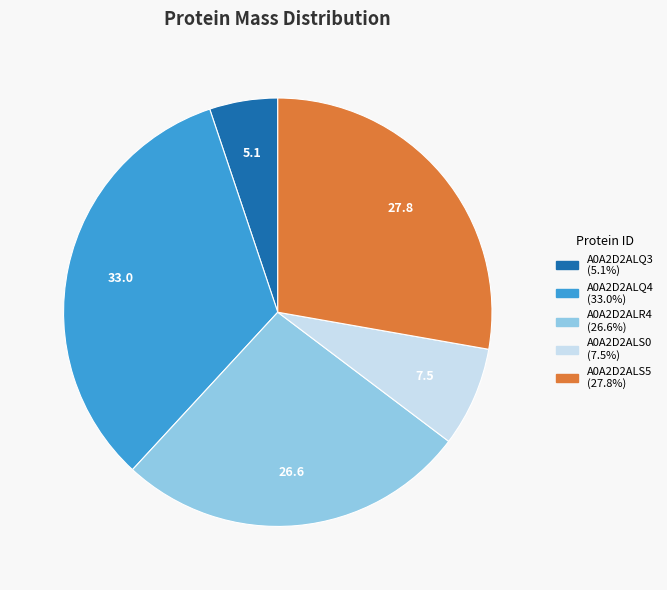

What is the largest slice in the pie chart?

A0A2D2ALQ4